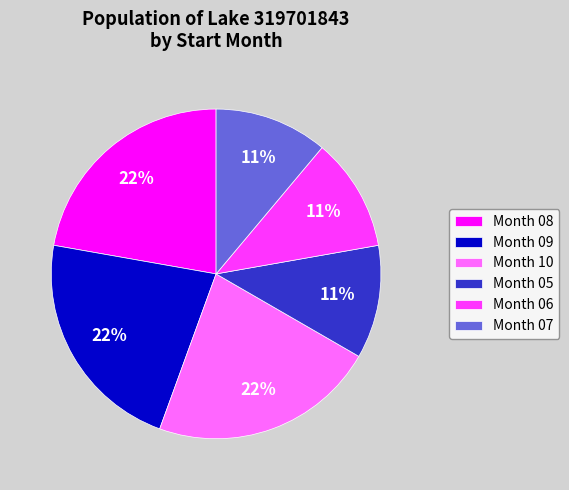

To the nearest percent, what portion does Month 10 represent?

22%